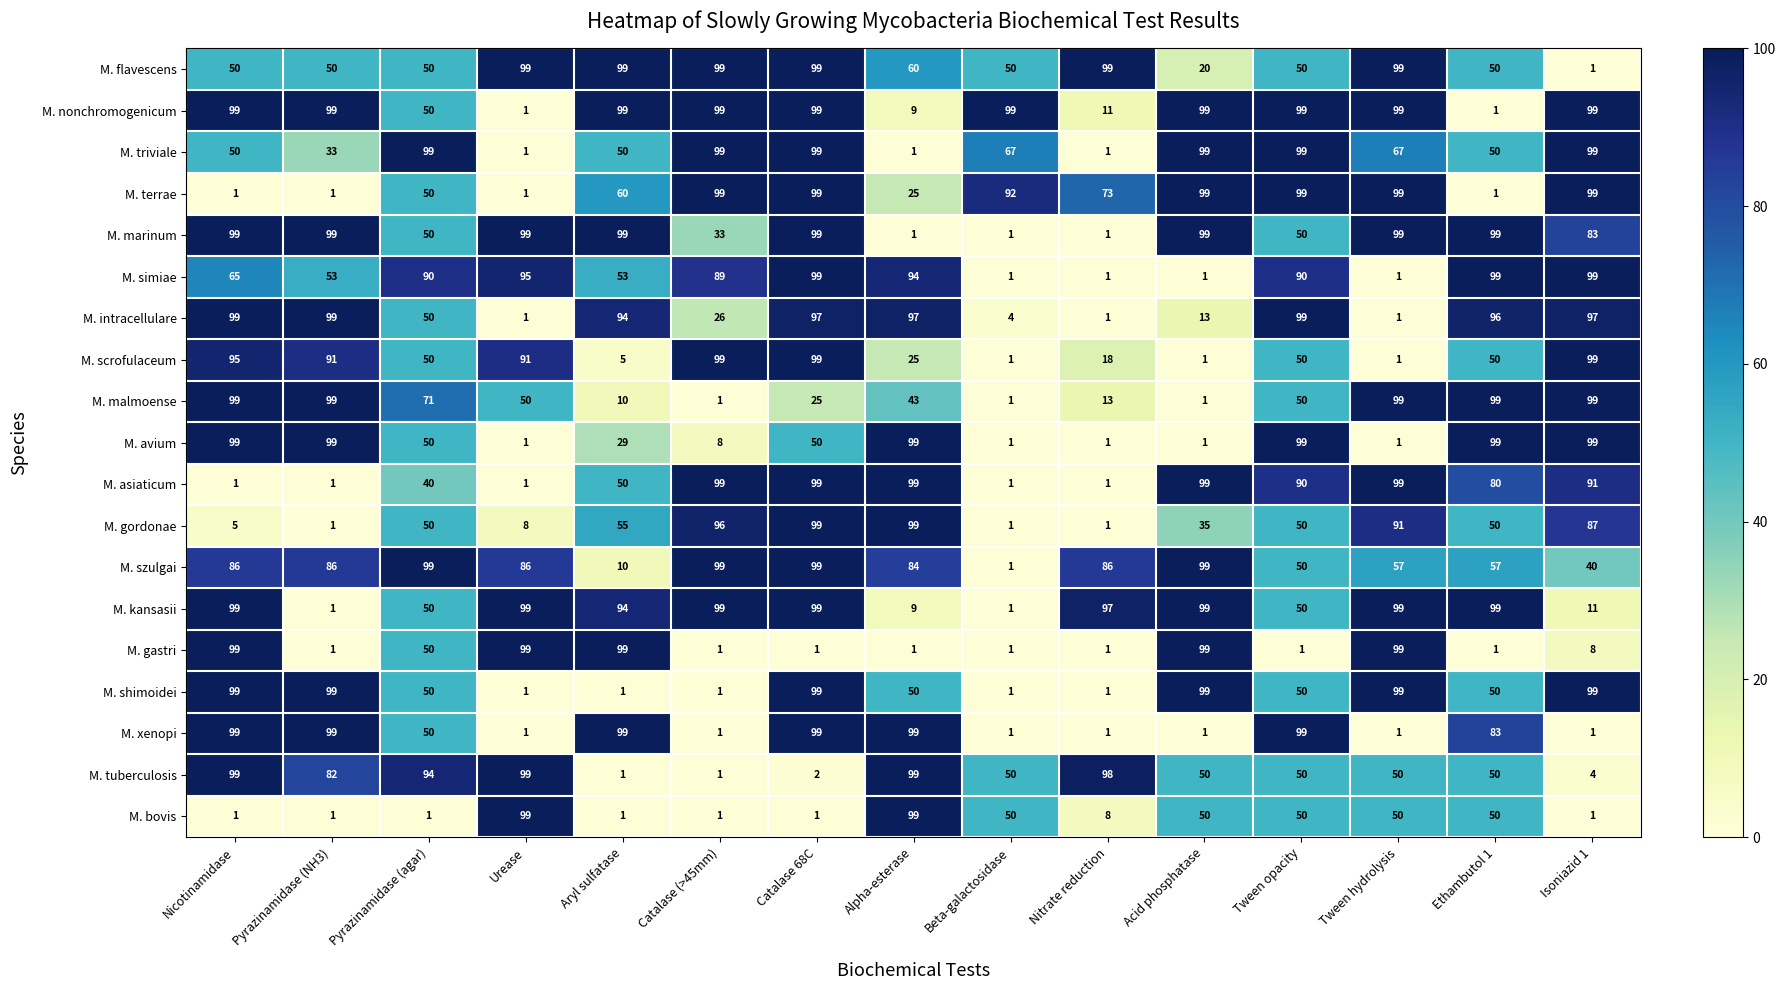

Between Pyrazinamidase (NH3) and Tween opacity, which series saw the biggest shift?

M. terrae